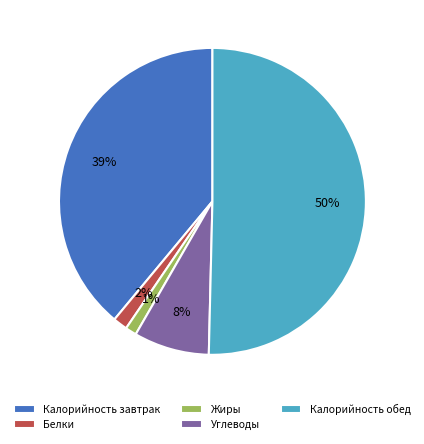

Which has a higher value, Углеводы or Жиры?

Углеводы